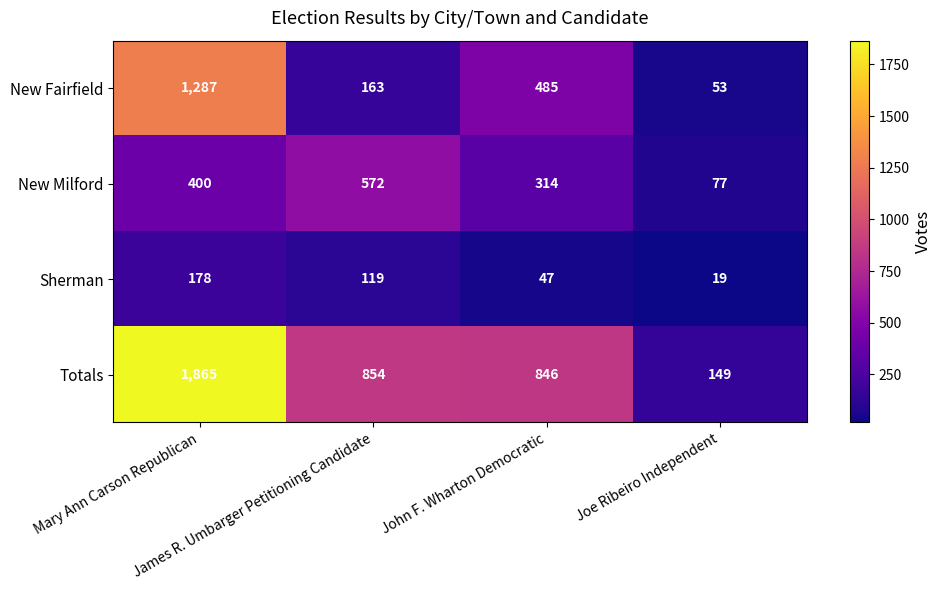

Which series has the widest spread of values?

Totals